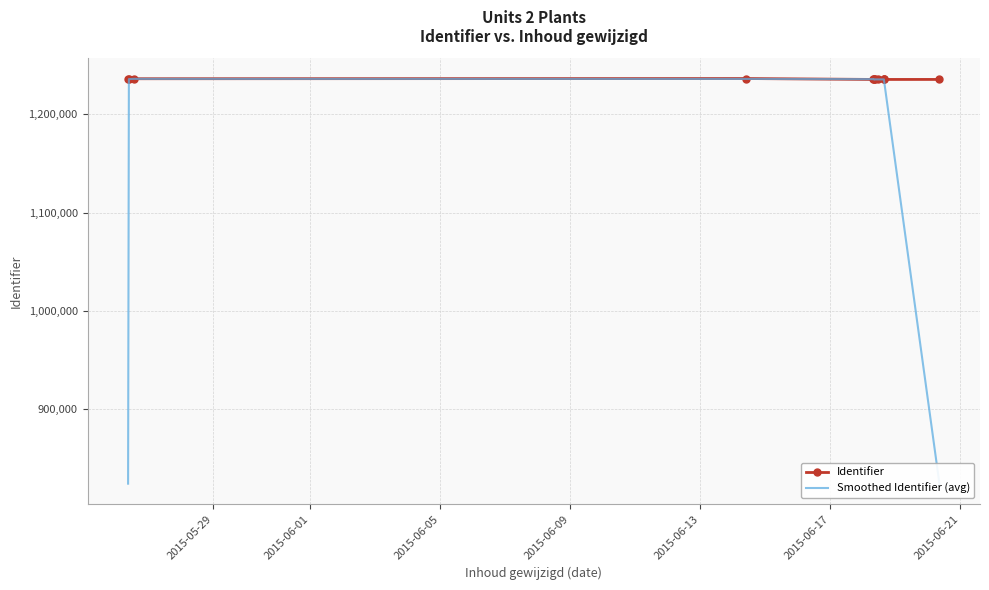

Which series has the largest total across all categories?

Identifier